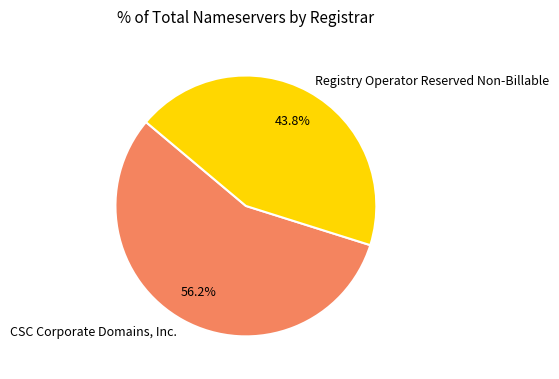

Is there a majority slice in this chart?

Yes